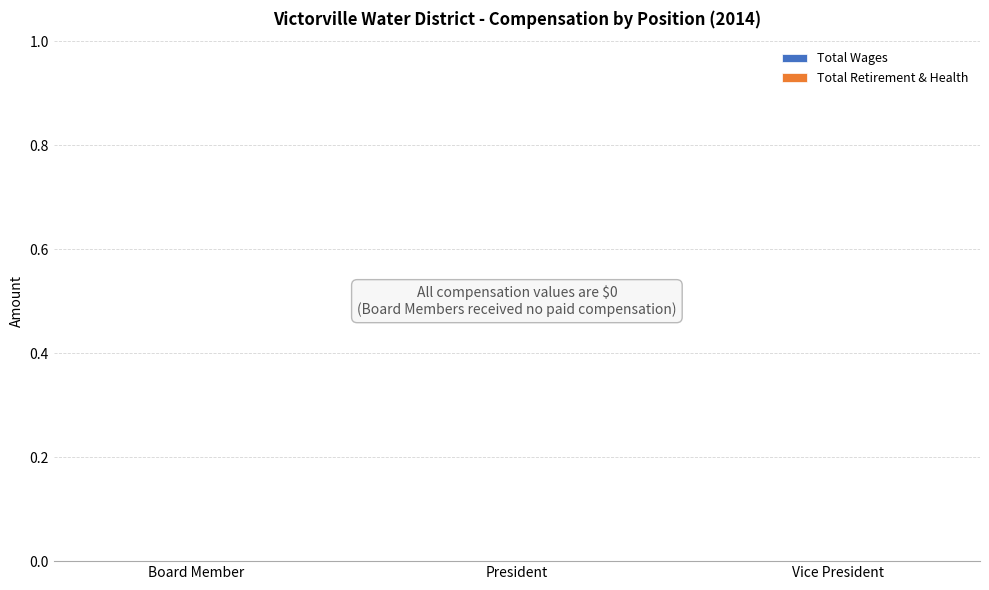

Reading right to left, what are all the values shown in this chart?

TotalWages: 0	0	0
TotalRetirementAndHealthContribution: 0	0	0
Year: 2014	2014	2014